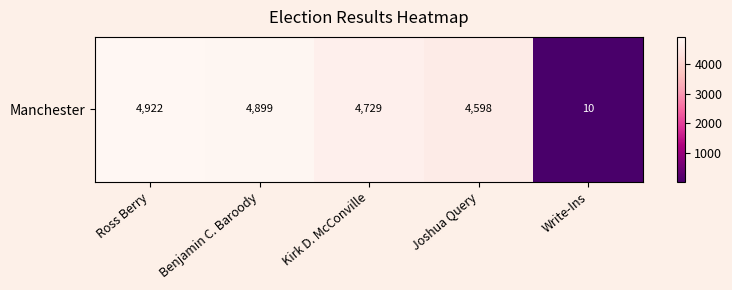

The chart shows a value of 4598 at Joshua Query. True or false?

True